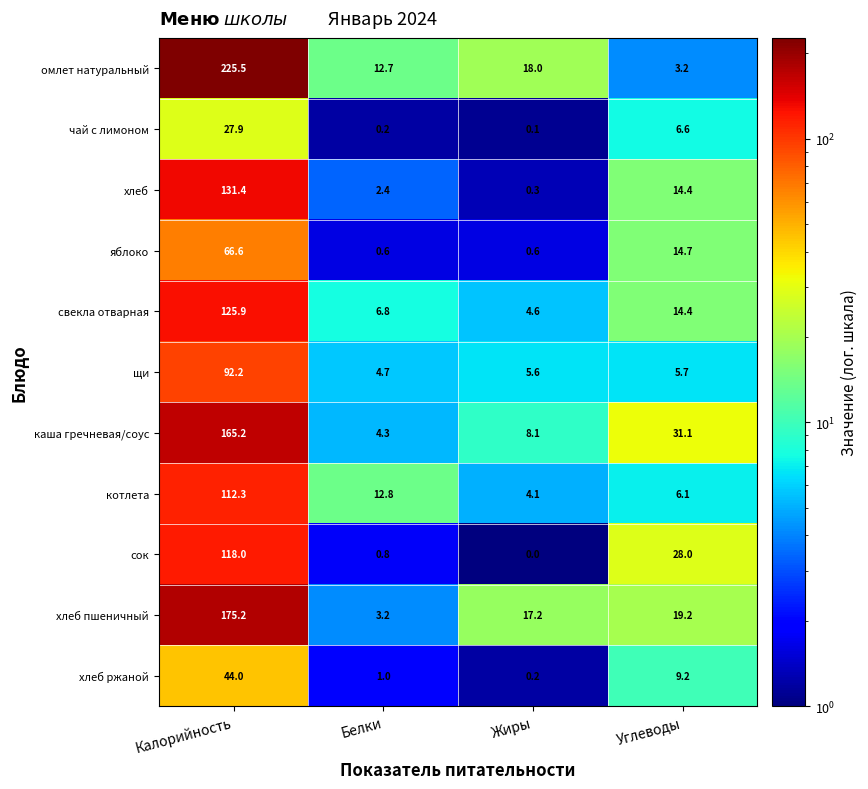

What is the difference between the highest and lowest values at Белки?

12.6